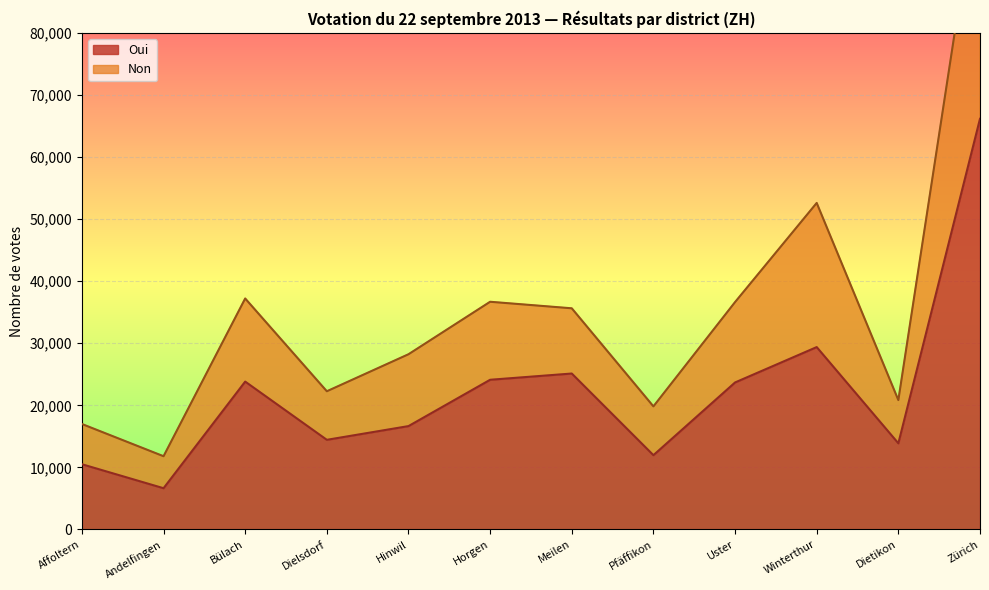

At which label does Oui reach its minimum?

Andelfingen